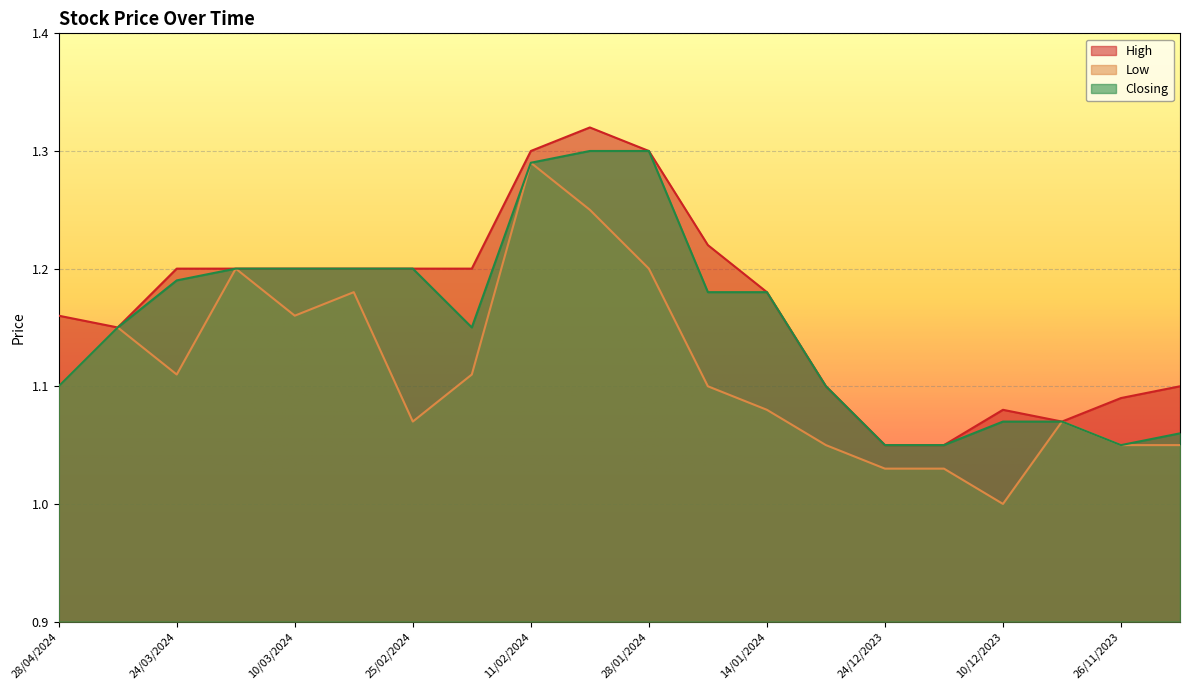

True or false: Closing and High intersect in this chart.

False